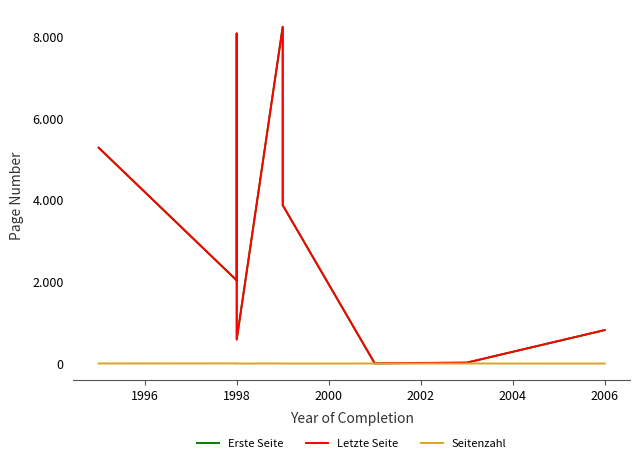

What is the difference between the maximum and minimum values in the Letzte Seite series?

8237